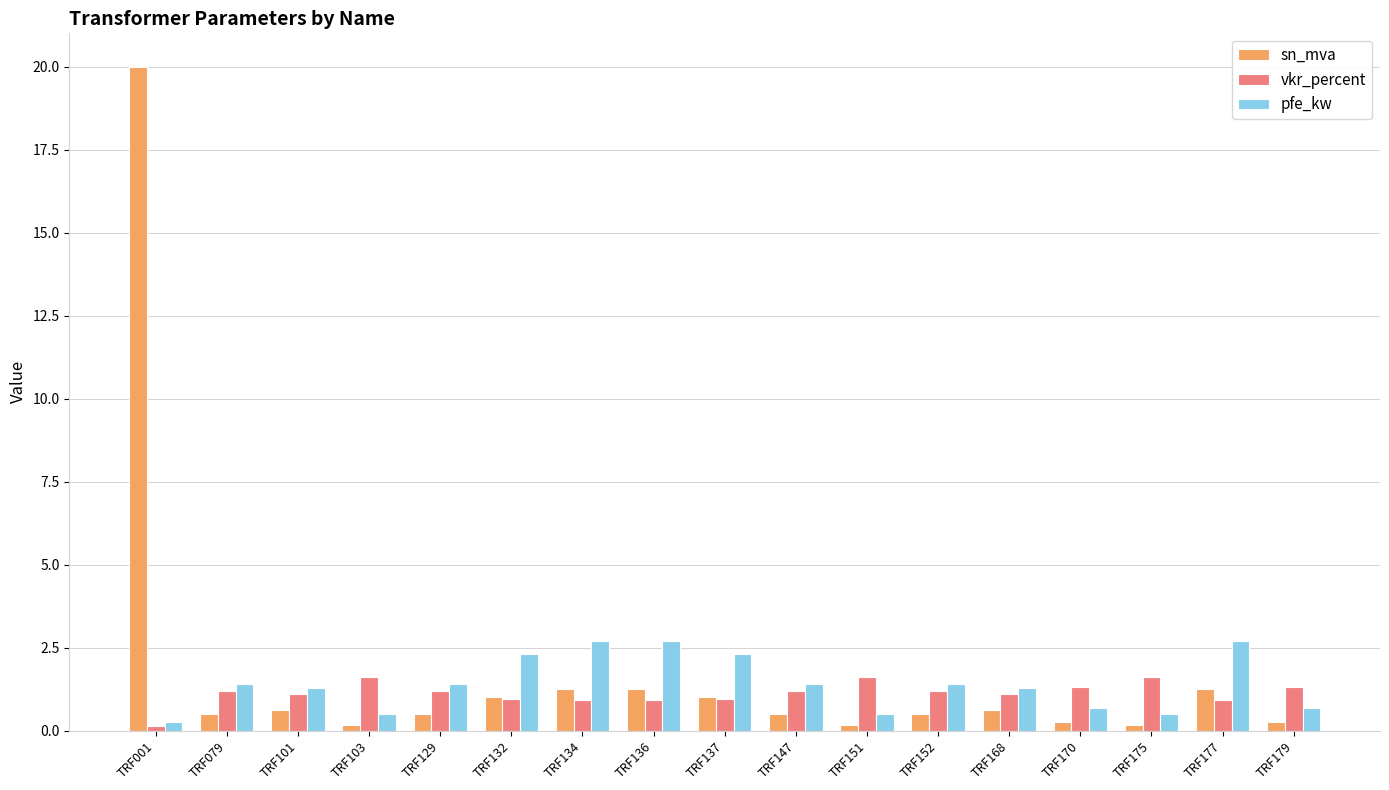

What is the smallest value displayed?

0.1